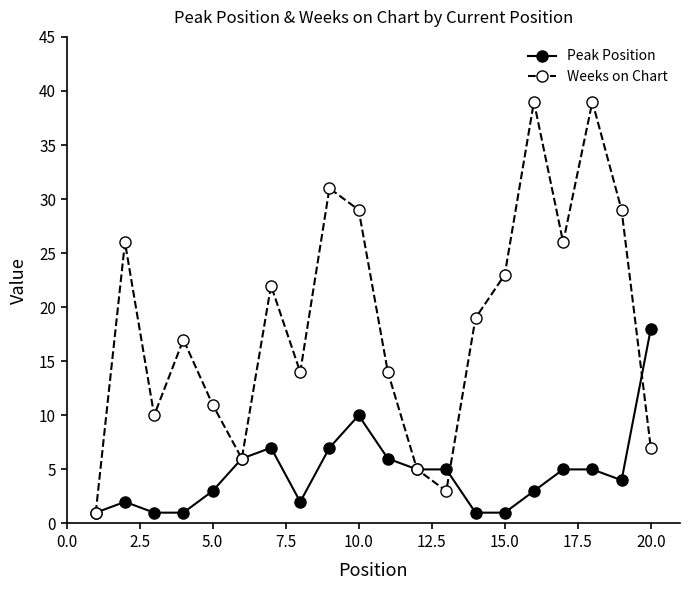

At how many categories does at least one series exceed 13?

14